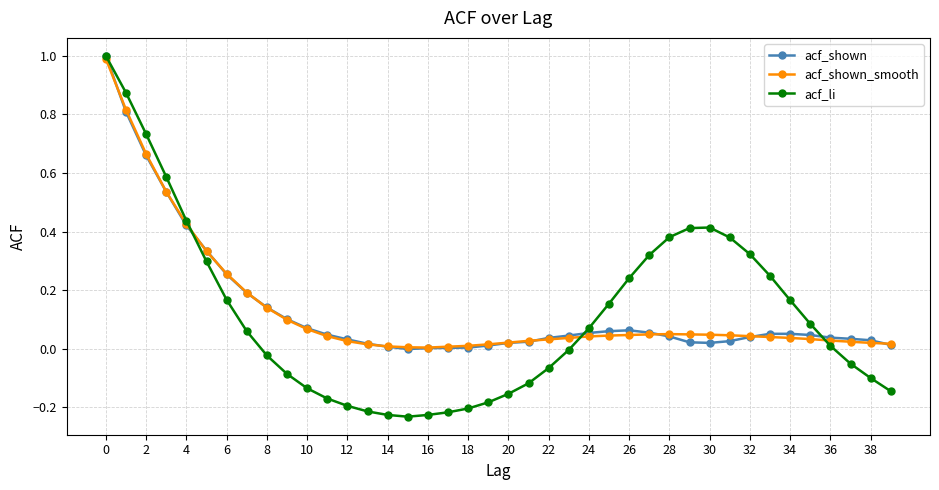

What is the greatest value displayed?

1.0